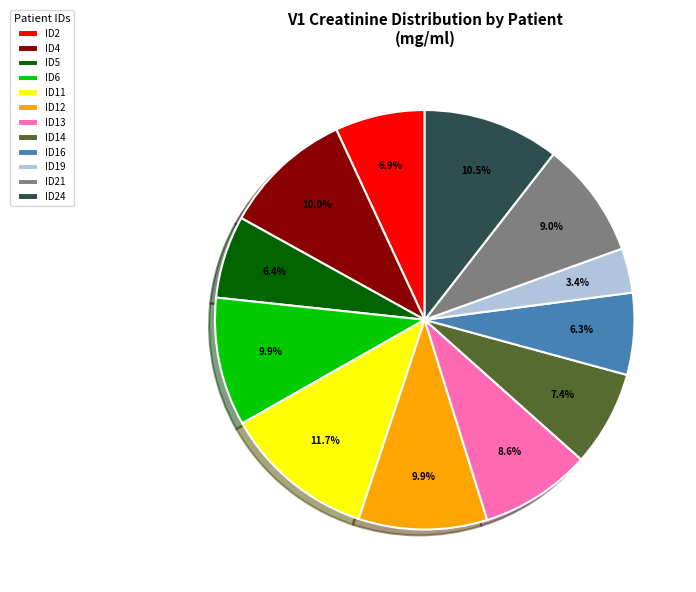

Which has a higher value, ID4 or ID14?

ID4